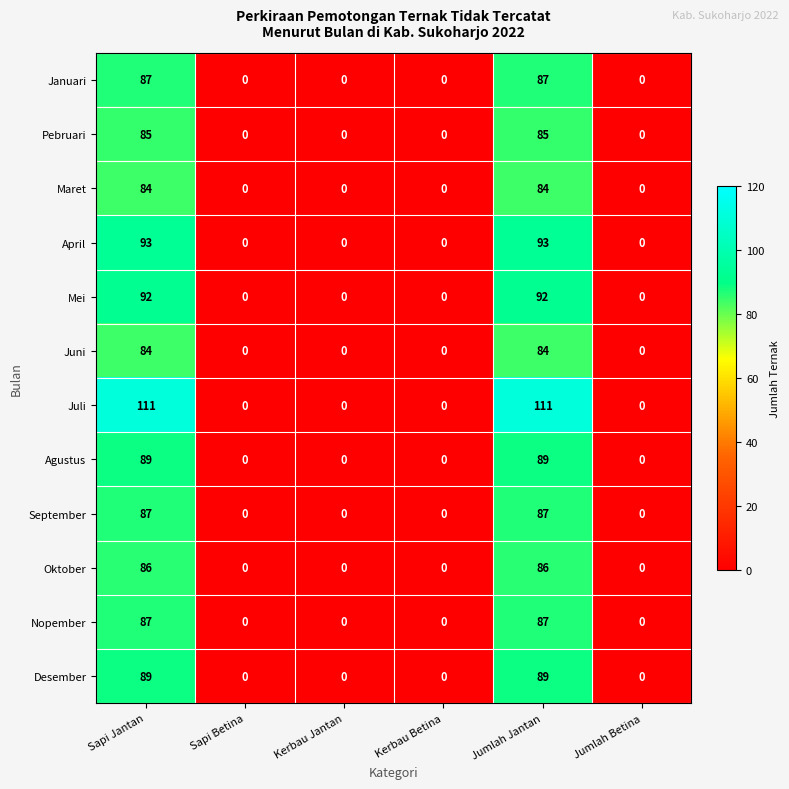

What is the difference between the maximum and minimum values in the Juli series?

111